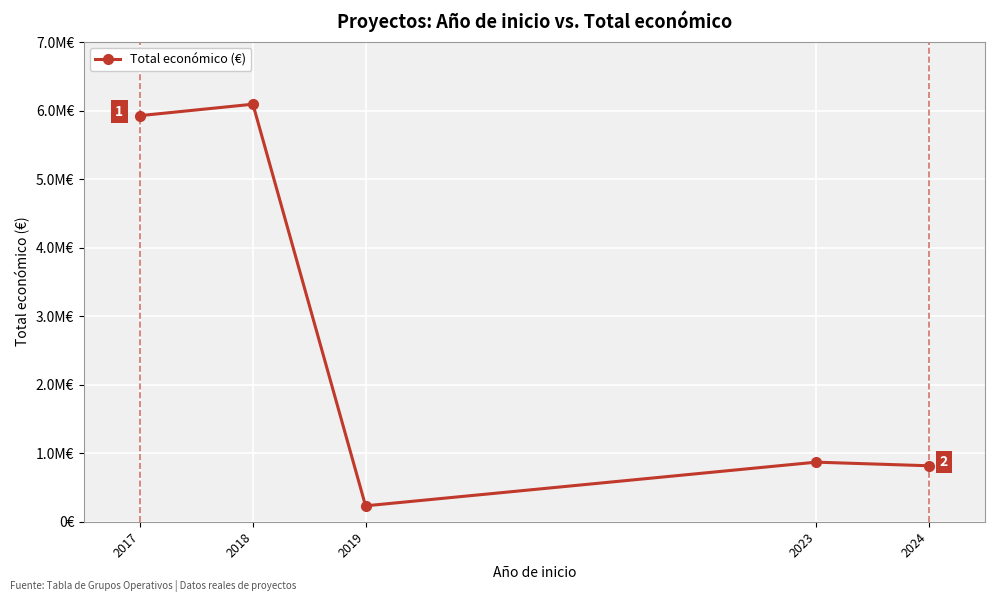

What value does the data have at 2024, to the nearest 50?

817300